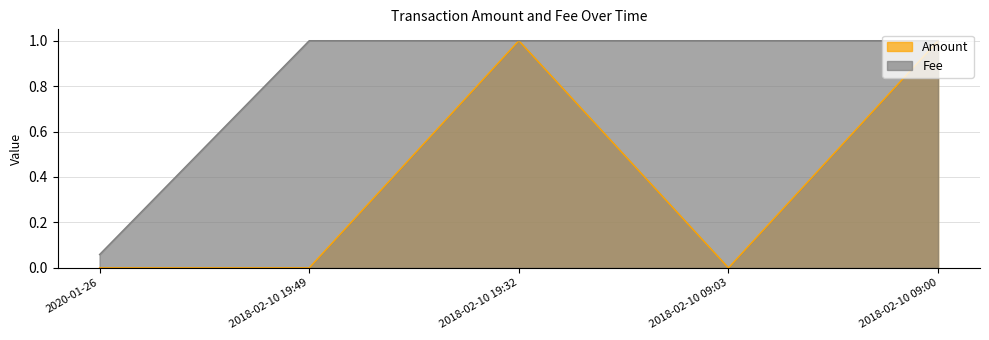

Reading left to right, what are all the values shown in this chart?

Amount: 0.0	0.0	1.0	0.0	1.0
Fee: 0.1	1.0	1.0	1.0	1.0